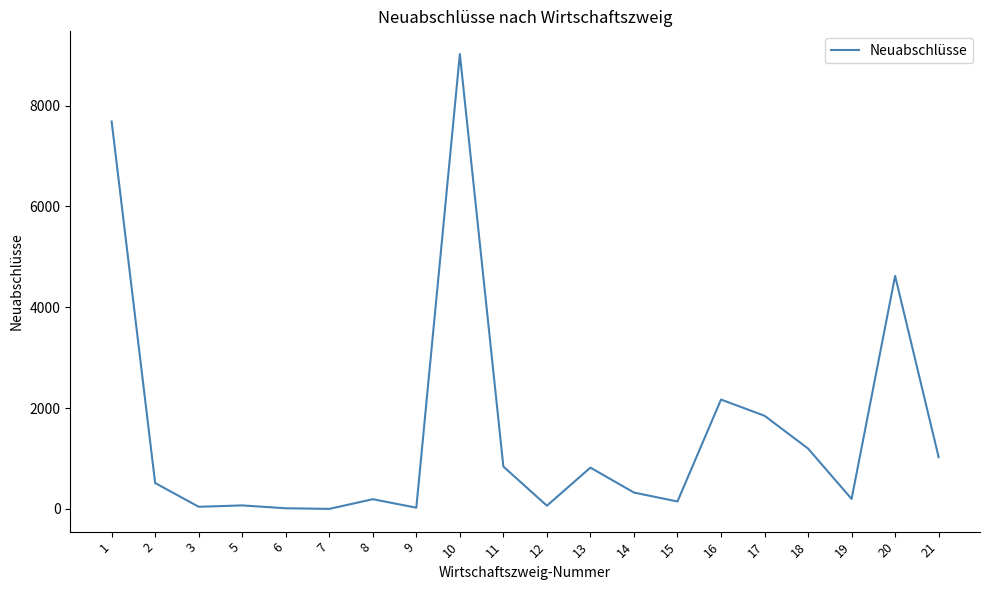

How many lines are shown in the chart?

1